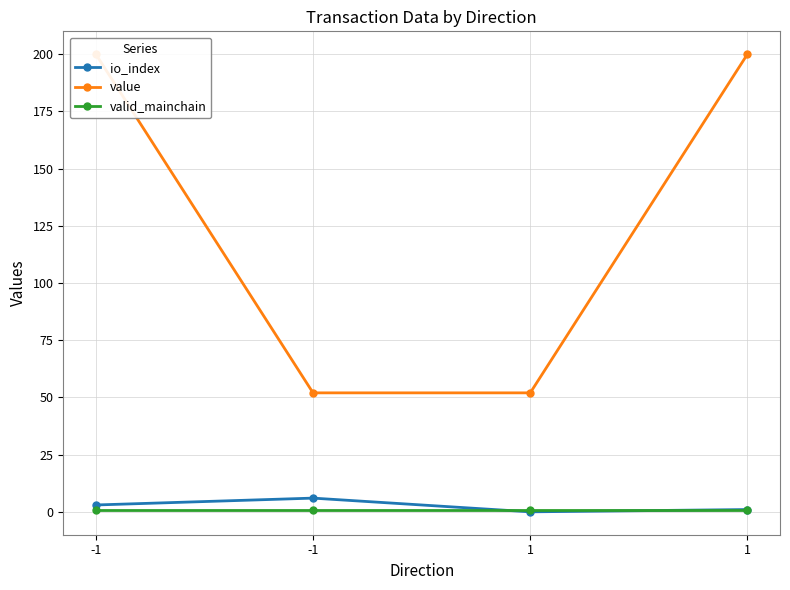

Which category has the lowest value in the valid_mainchain series?

-1